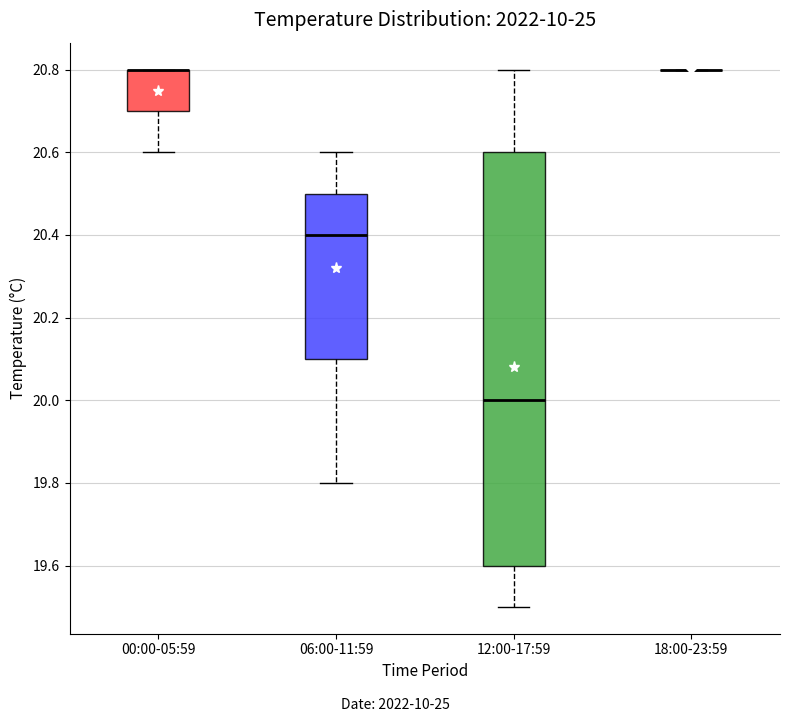

Reading left to right, read every box against the y-axis: the position of its median line, the range the box covers, and the ends of its whiskers. The values are not printed on the chart, so give them approximately, as read against the axis.

00:00-05:59: median 20.8 (drawn on the box's upper edge), box 20.7 to 20.8, whiskers 20.6 to 20.8
06:00-11:59: median 20.4, box 20.1 to 20.5, whiskers 19.8 to 20.6
12:00-17:59: median 20.0, box 19.6 to 20.6, whiskers 19.5 to 20.8
18:00-23:59: box collapsed to a line at 20.8, whiskers 20.8 to 20.8